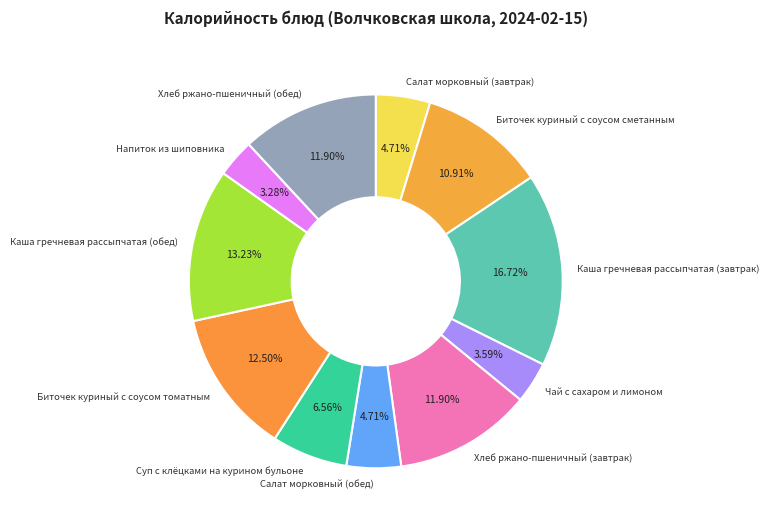

To the nearest percent, what is the average slice percentage?

9%